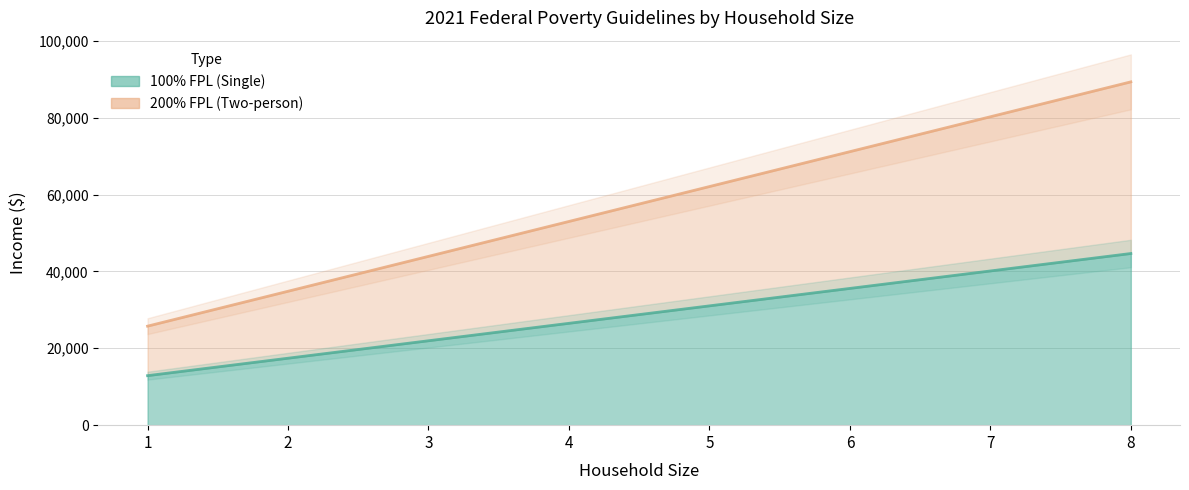

At which category does the chart reach its minimum across all series?

1